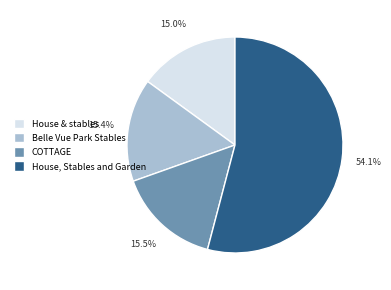

Is the sum of Belle Vue Park Stables and House & stables greater than half?

No